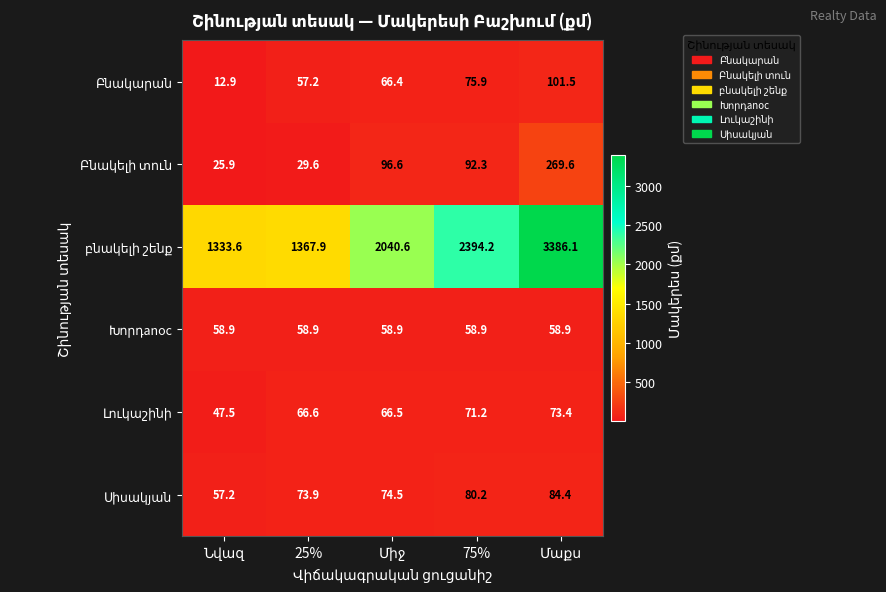

What is the difference between the highest and lowest values at 75%?

2335.3